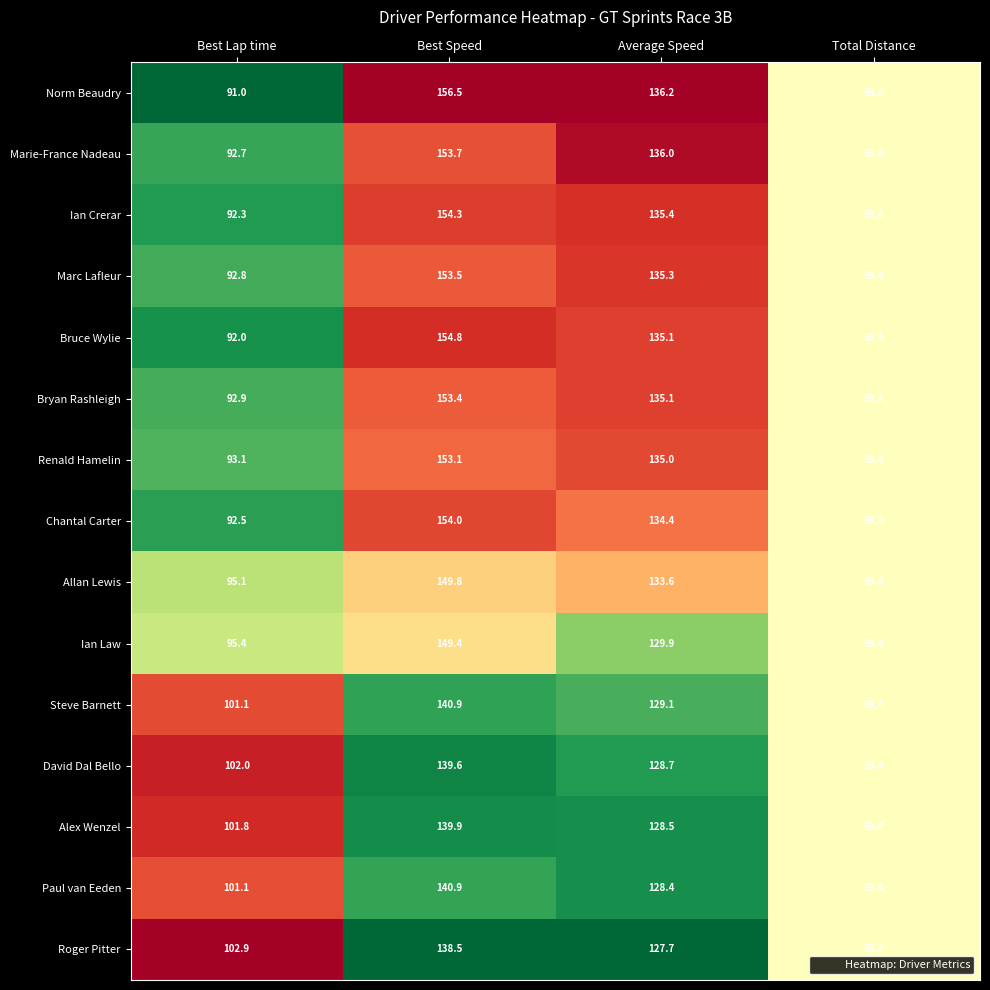

Rank the categories by Ian Law value from highest to lowest.

Best Speed, Average Speed, Best Lap time, Total Distance